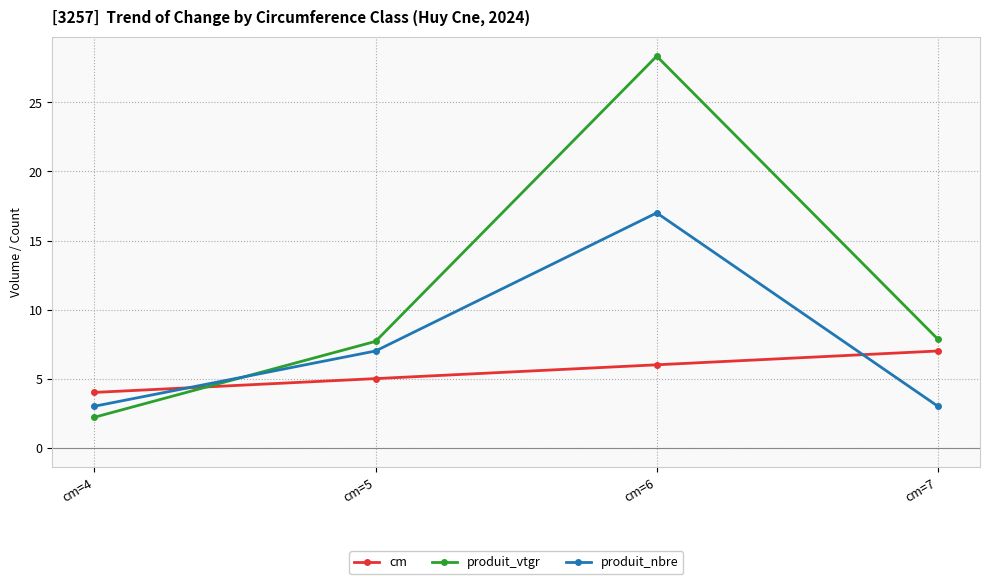

What are all the series names shown in the legend?

cm, produit_vtgr, produit_nbre